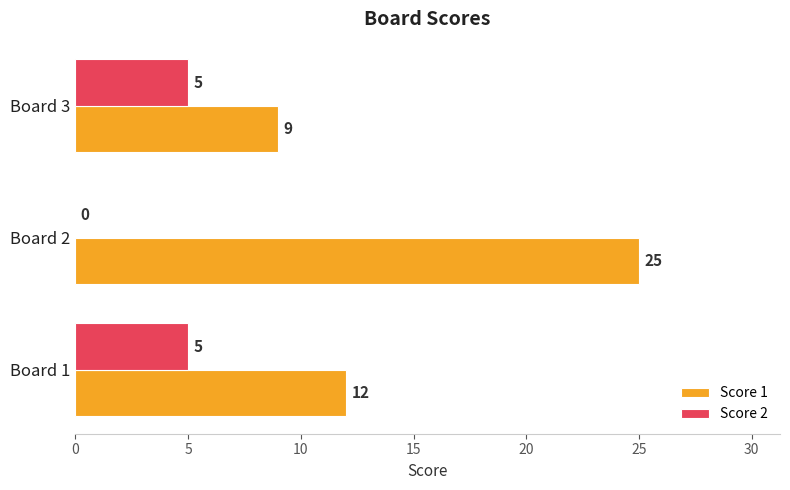

What is the average value of the Score 2 series?

3